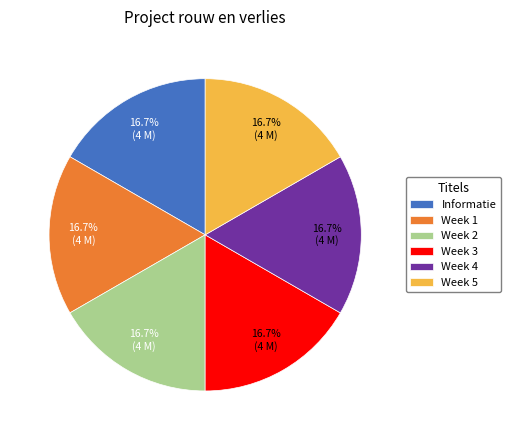

Does Week 5 account for over 50% of the chart?

No